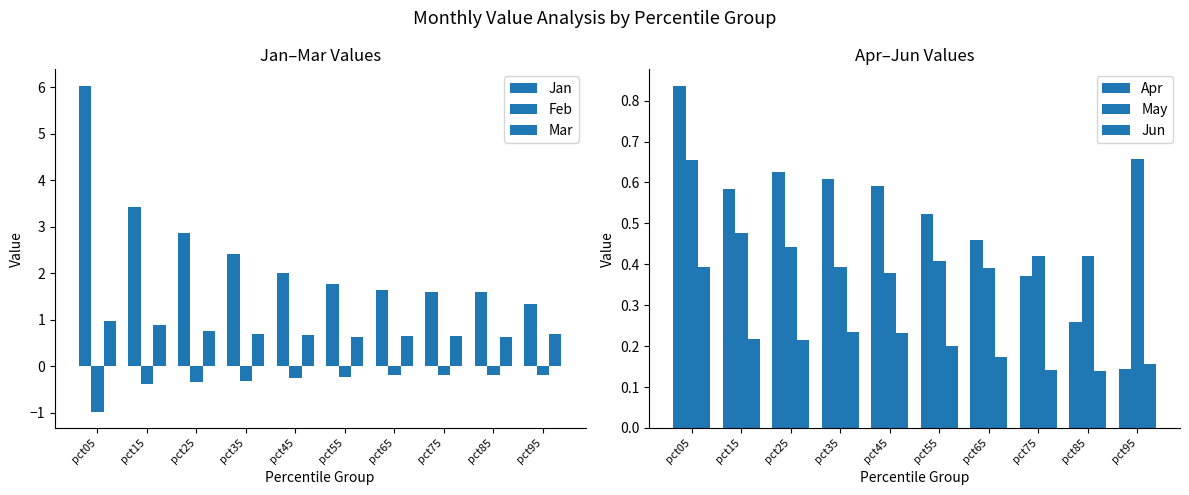

How many groups of bars are there?

10